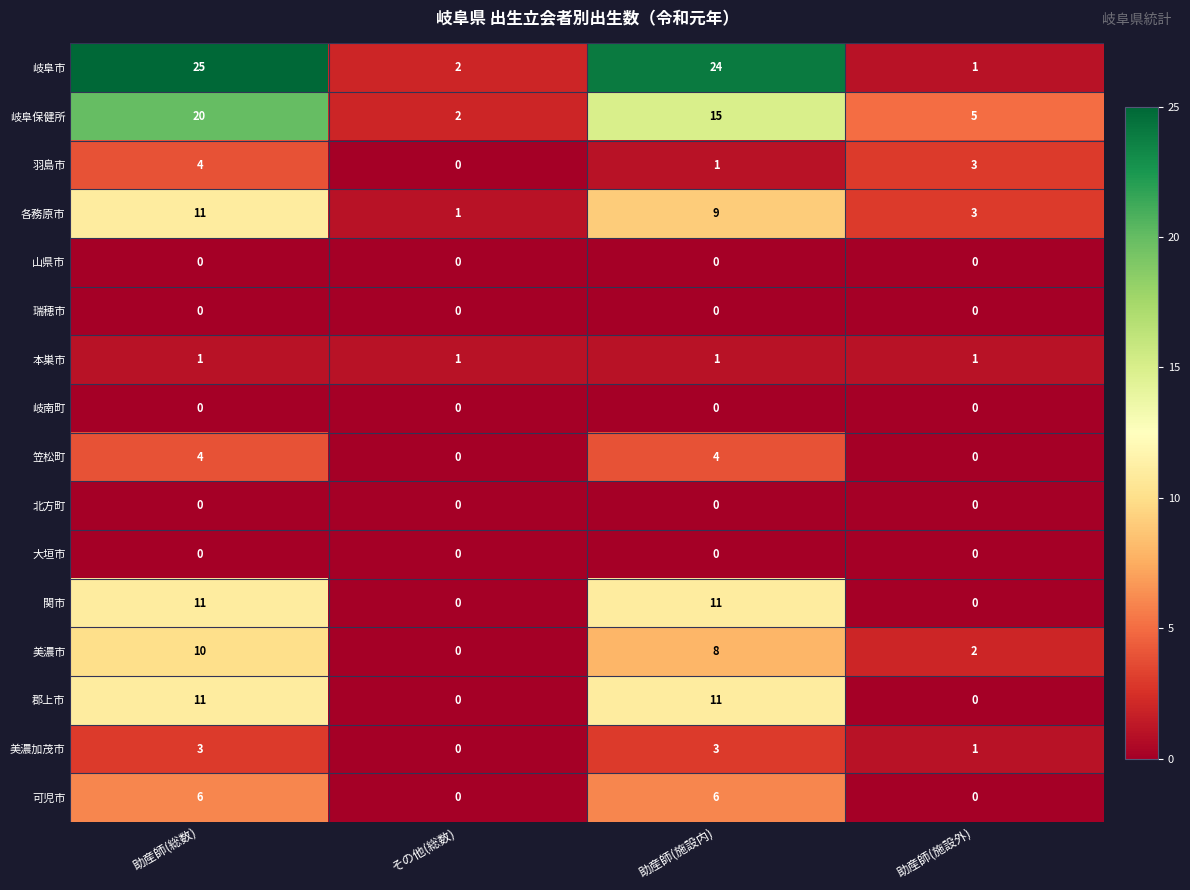

How many categories are shown in the chart?

4